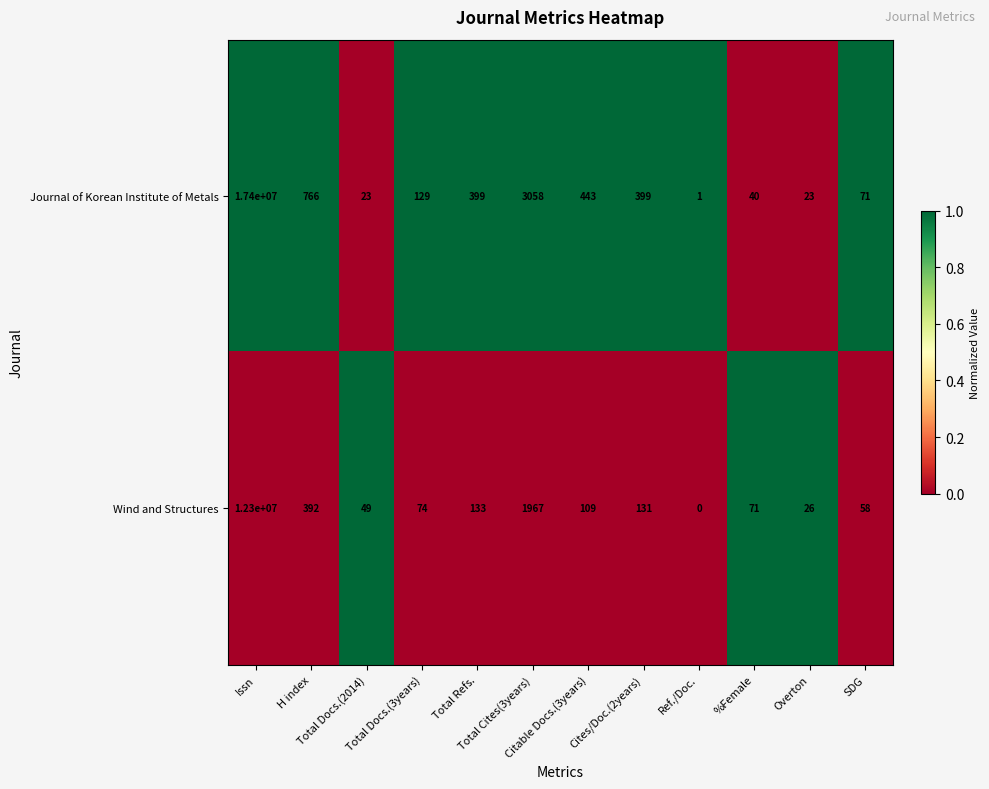

What is the difference between the maximum and second lowest values in the Wind and Structures series?

12299974